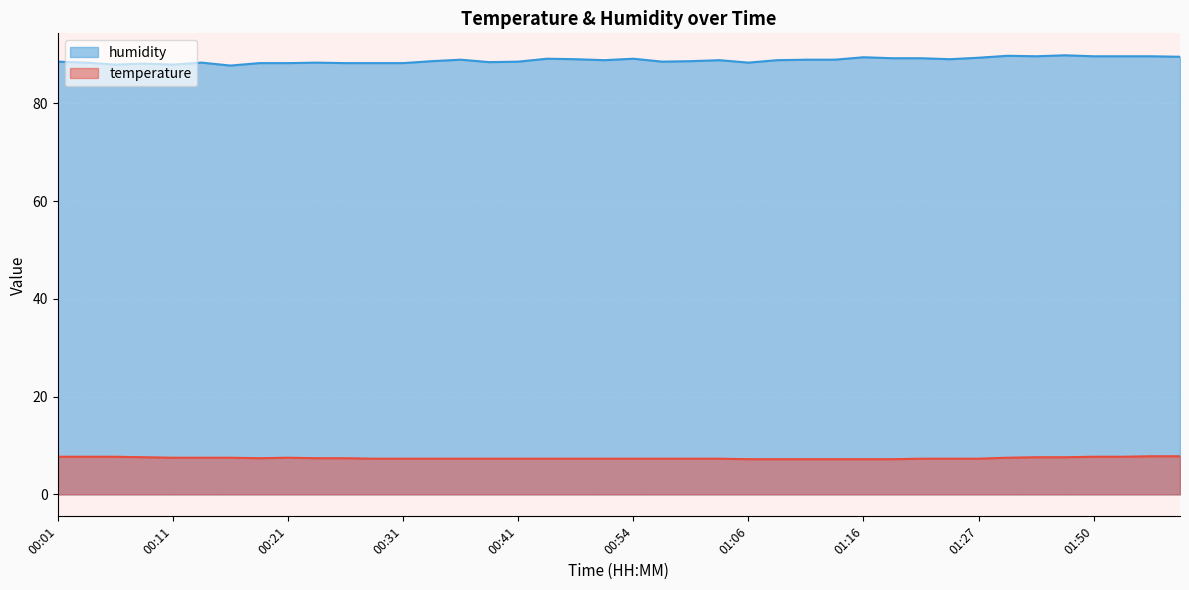

How many data points in humidity are above 88?

37